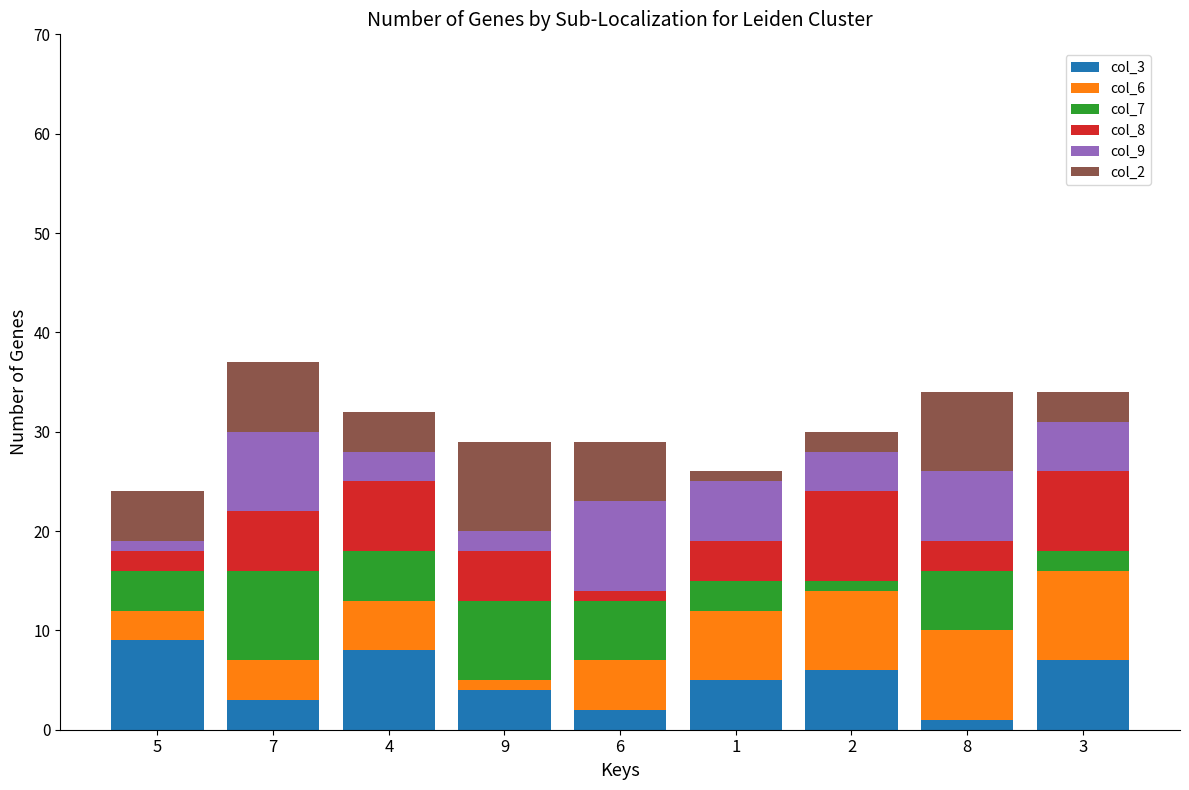

What is the average value of the col_6 series?

6